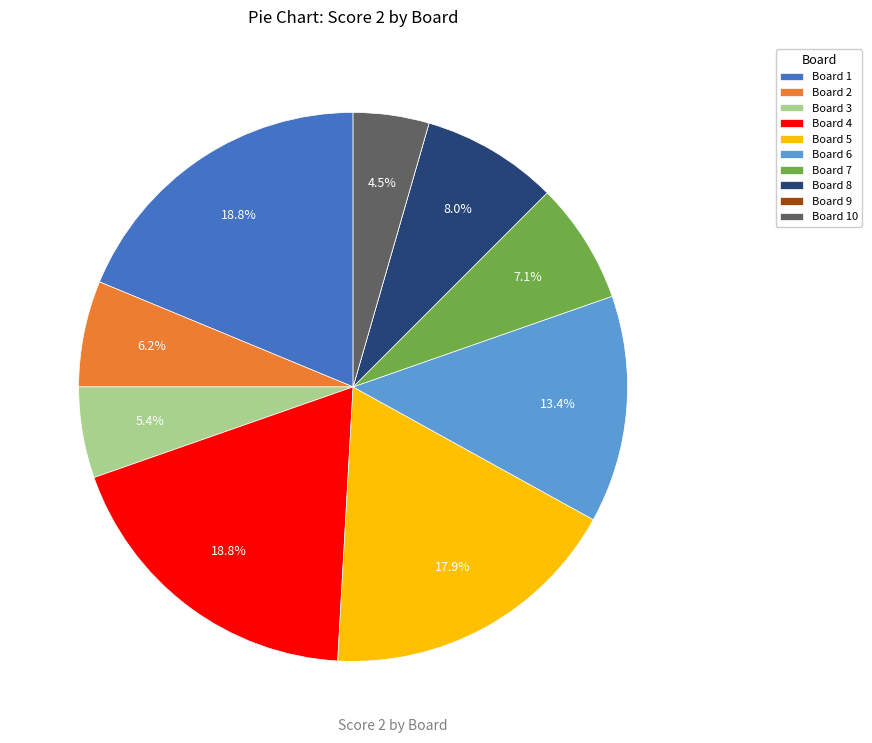

Does any single category account for the majority?

No